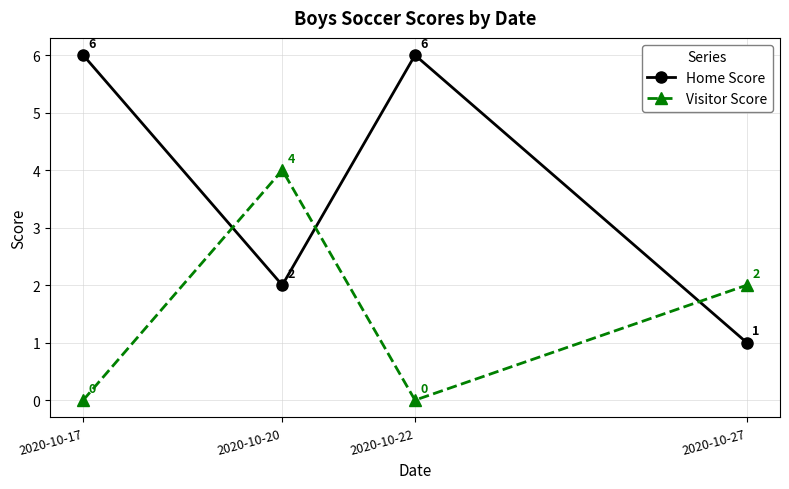

What is the sum of all Home Score values?

15